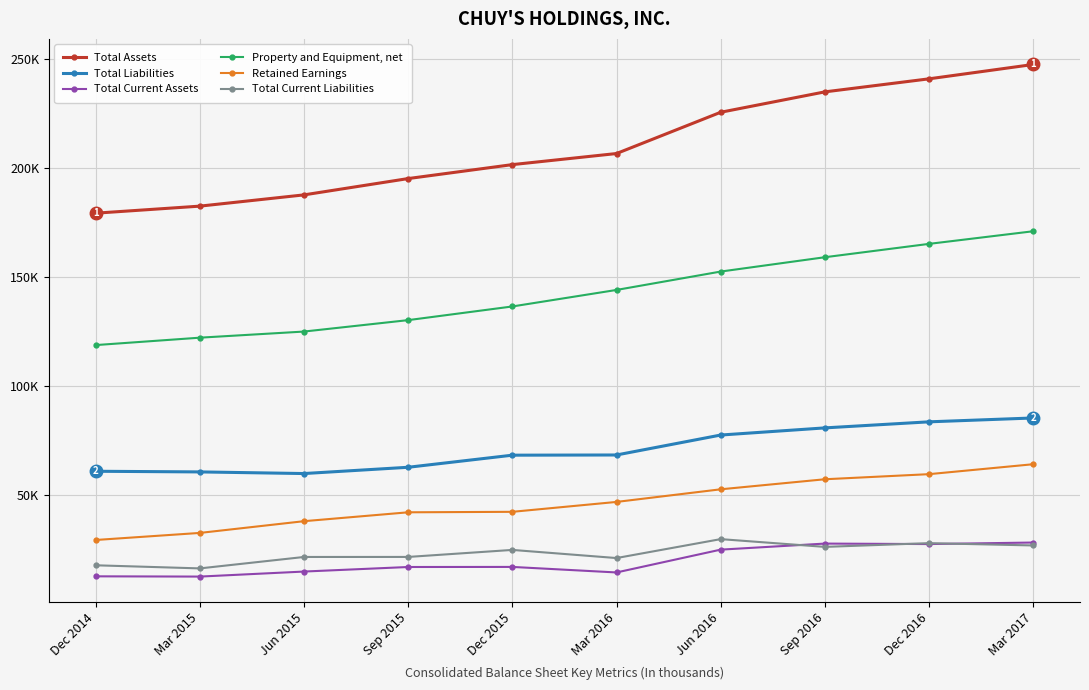

What is the smallest value displayed?

12798